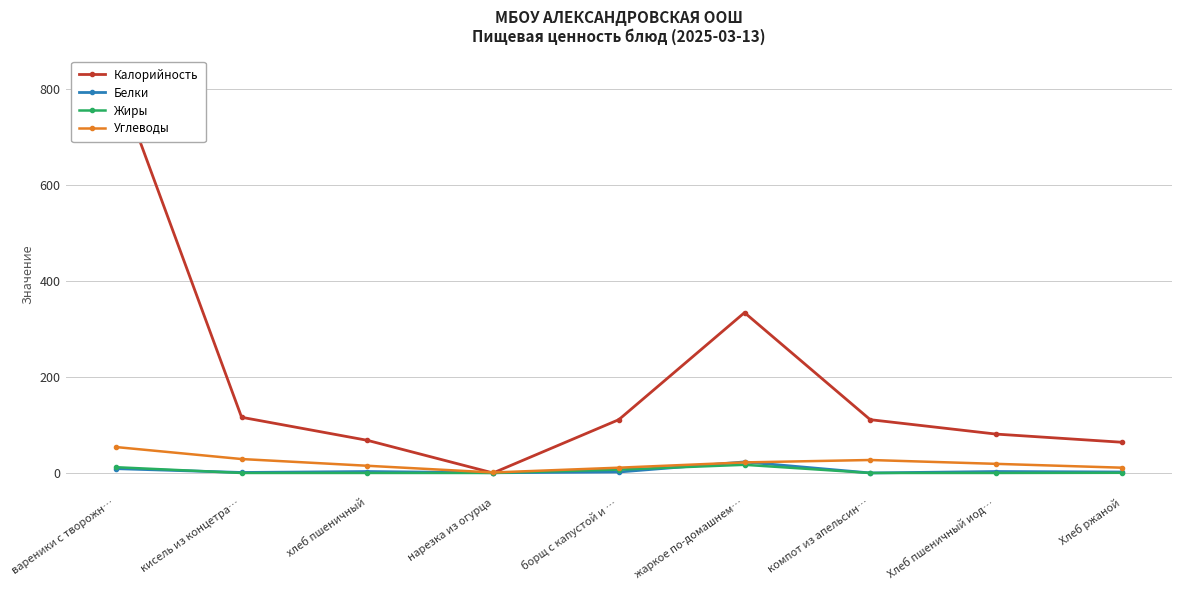

Reading left to right, transcribe all the data shown in this chart.

Калорийность: вареники с творожн…=827.0	кисель из концетра…=116.0	хлеб пшеничный=68.0	нарезка из огурца=0.0	борщ с капустой и …=111.0	жаркое по-домашнем…=334.0	компот из апельсин…=111.0	Хлеб пшеничный иод…=81.0	Хлеб ржаной=64.0
Белки: вареники с творожн…=9.0	кисель из концетра…=1.0	хлеб пшеничный=3.0	нарезка из огурца=0.4	борщ с капустой и …=2.0	жаркое по-домашнем…=23.0	компот из апельсин…=0.0	Хлеб пшеничный иод…=3.0	Хлеб ржаной=2.0
Жиры: вареники с творожн…=12.0	кисель из концетра…=0.0	хлеб пшеничный=0.0	нарезка из огурца=0.0	борщ с капустой и …=7.0	жаркое по-домашнем…=17.0	компот из апельсин…=0.0	Хлеб пшеничный иод…=0.0	Хлеб ржаной=0.3
Углеводы: вареники с творожн…=54.0	кисель из концетра…=29.0	хлеб пшеничный=15.0	нарезка из огурца=1.0	борщ с капустой и …=11.0	жаркое по-домашнем…=22.0	компот из апельсин…=27.0	Хлеб пшеничный иод…=19.0	Хлеб ржаной=11.0